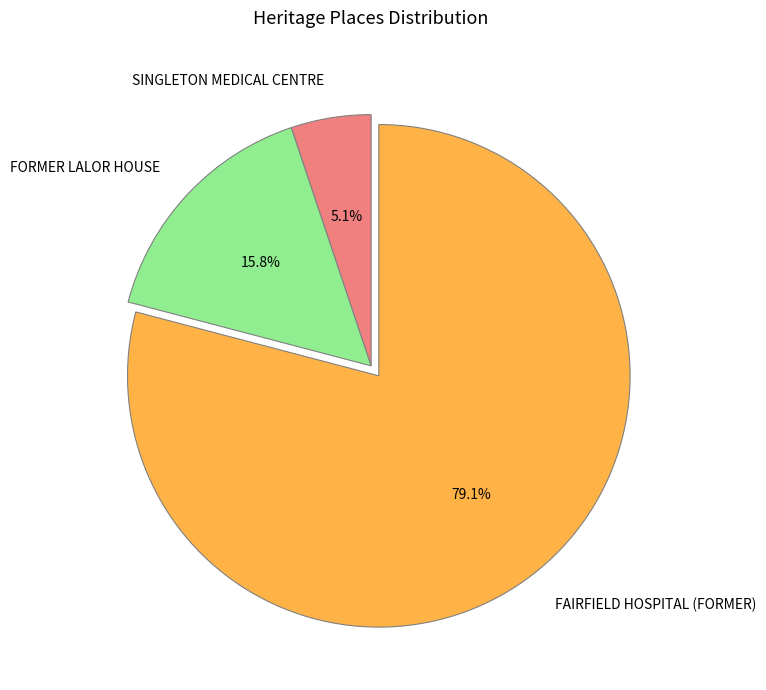

True or false: FAIRFIELD HOSPITAL (FORMER) accounts for 70% of the total.

False